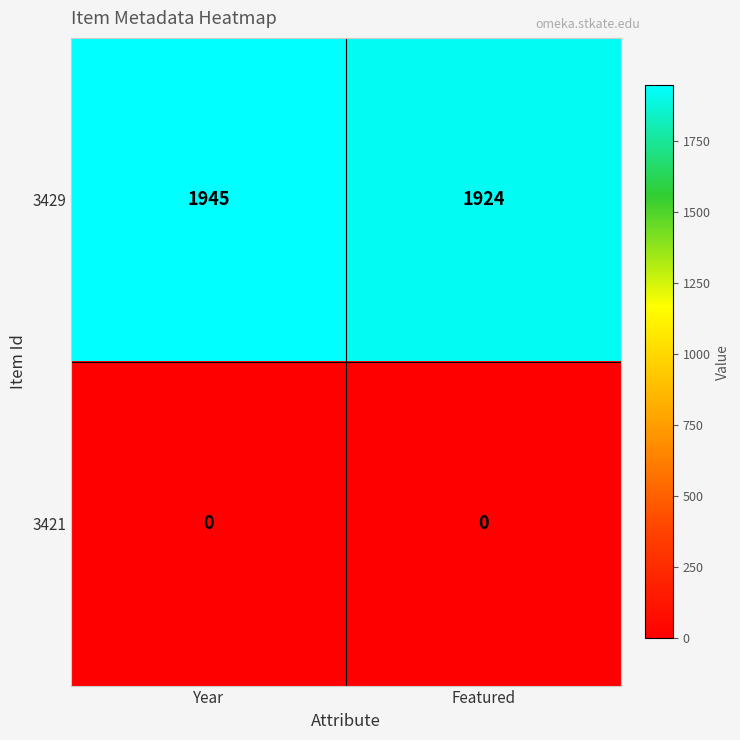

Reading right to left, transcribe all the data shown in this chart.

3429: 1924	1945
3421: 0	0